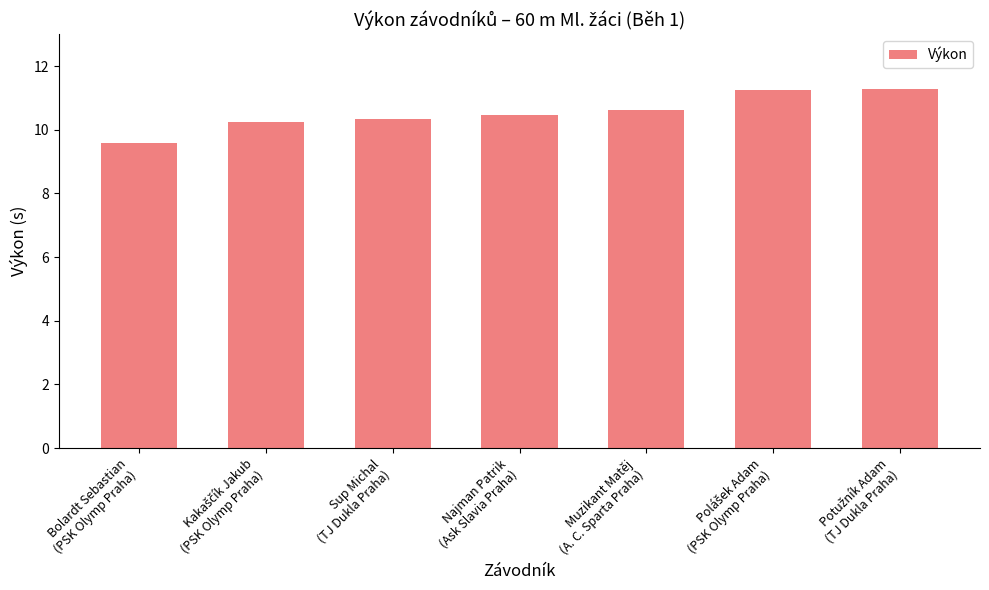

What is the minimum value shown in the chart?

9.6